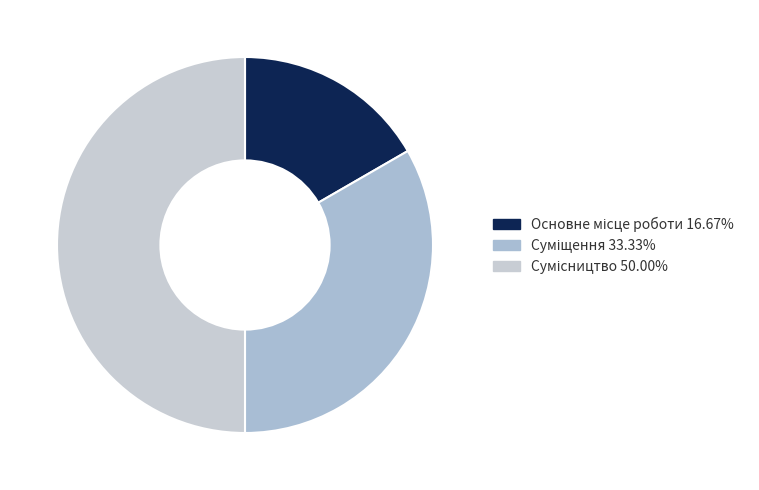

How many segments does this pie chart have?

3